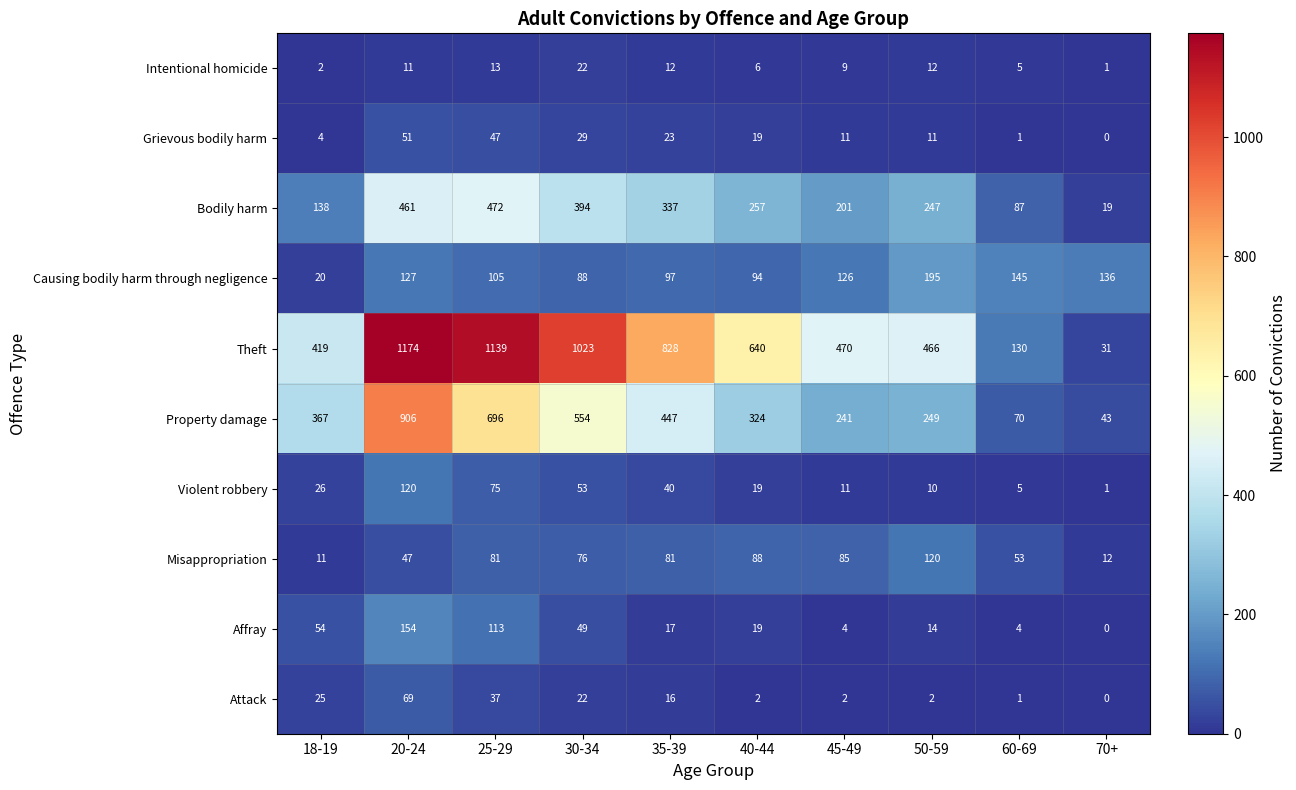

How many data points in Theft are less than 640?

5